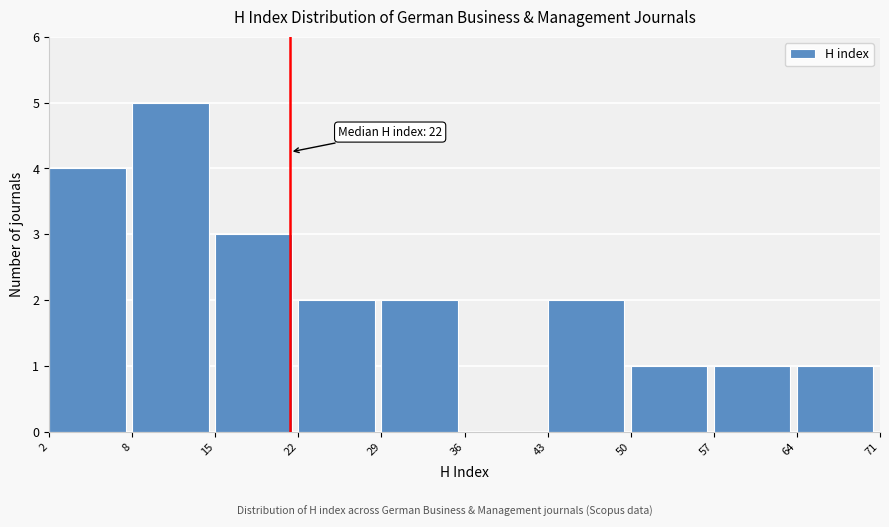

Reading left to right, list all the values displayed in this chart.

2=4	8=5	15=3	22=2	29=2	36=0	43=2	50=1	57=1	64=1